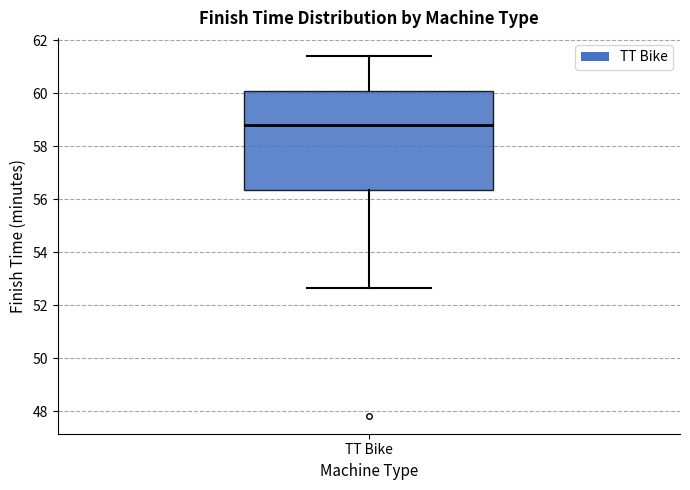

Transcribe this box plot: give where the median line is, the range the box spans, and where the two whiskers end, as read against the y-axis. The values are not printed on the chart, so give them approximately, as read against the axis.

median 58.8, box 56.4 to 60.2, whiskers 52.6 to 61.4